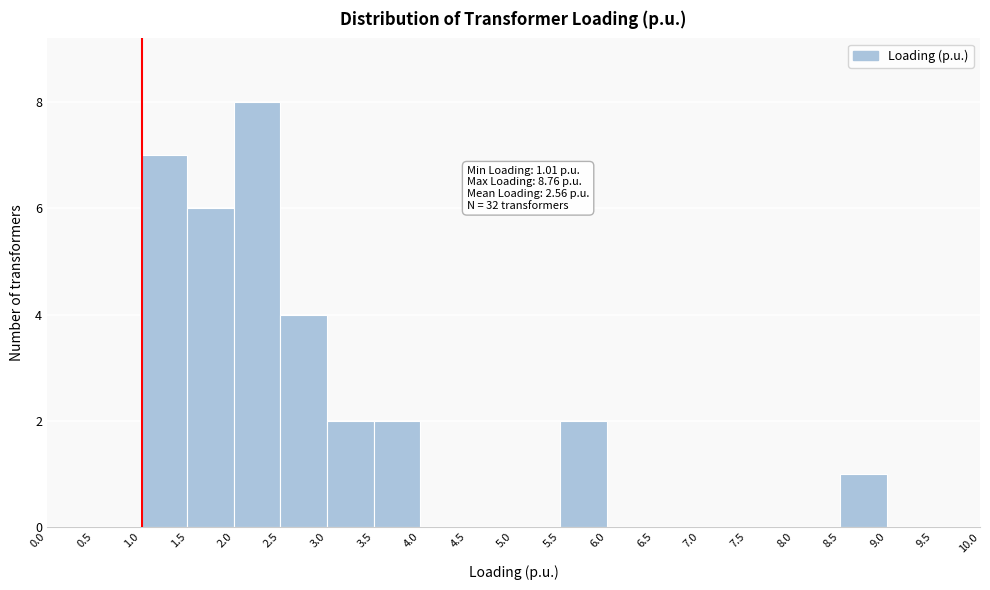

Over which range of the x-axis is the bar tallest?

2.0 to 2.5